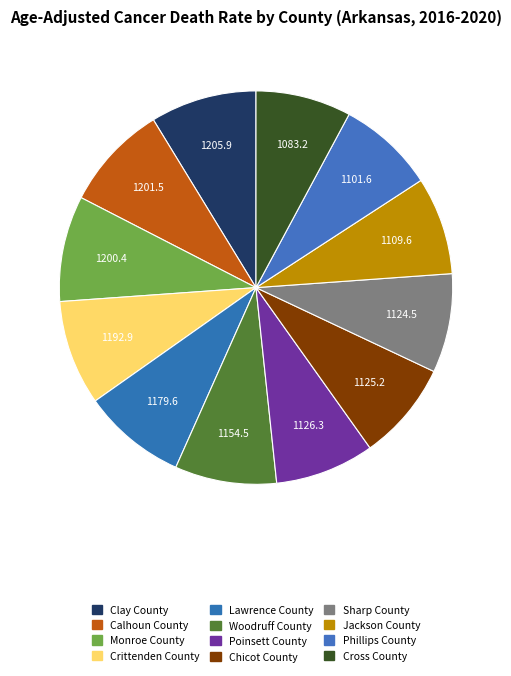

What is the change in value from Monroe County to Poinsett County?

-74.1